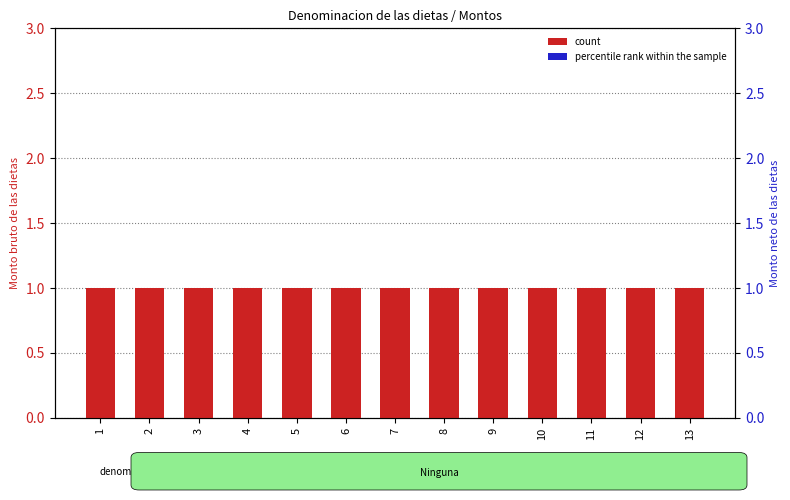

True or false: count has a value of 1 at 1.

True